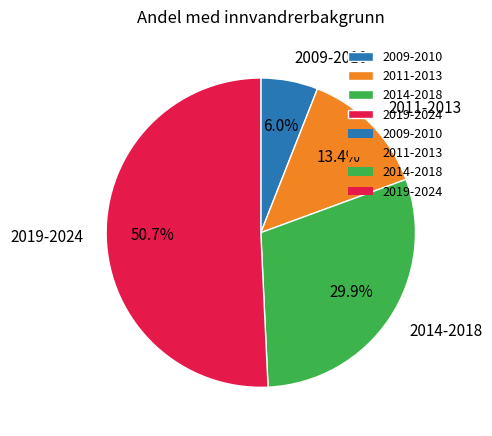

Is there a majority slice in this chart?

Yes